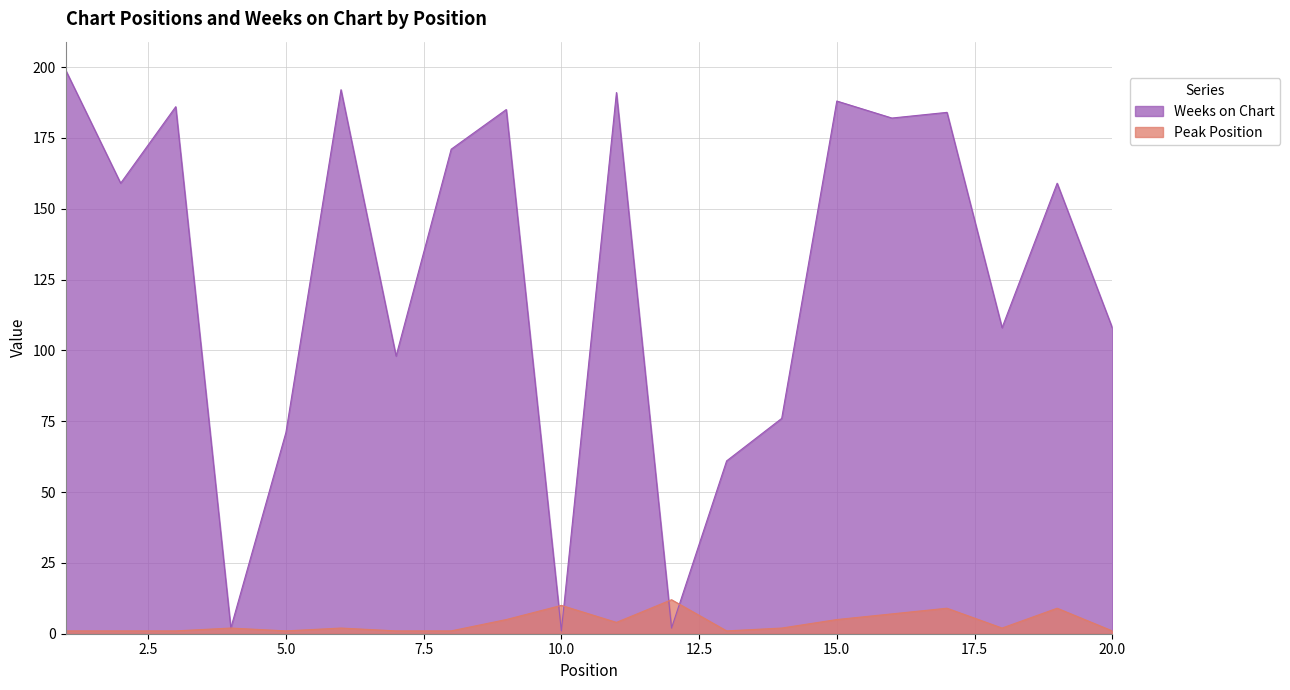

What is the difference between the Peak Position values at 16 and 20?

6